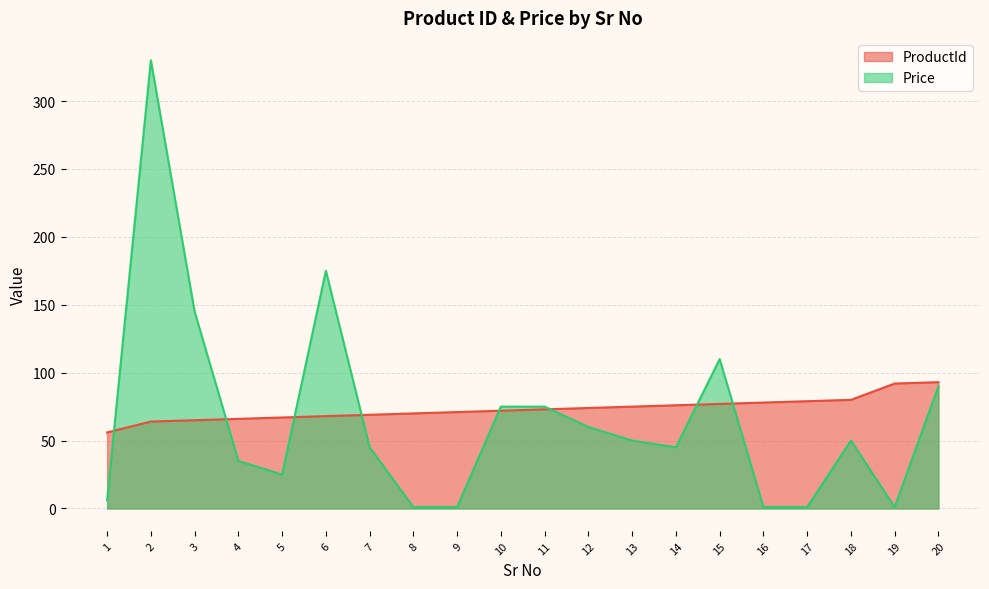

What is the spread (max minus min) of values at 5?

42